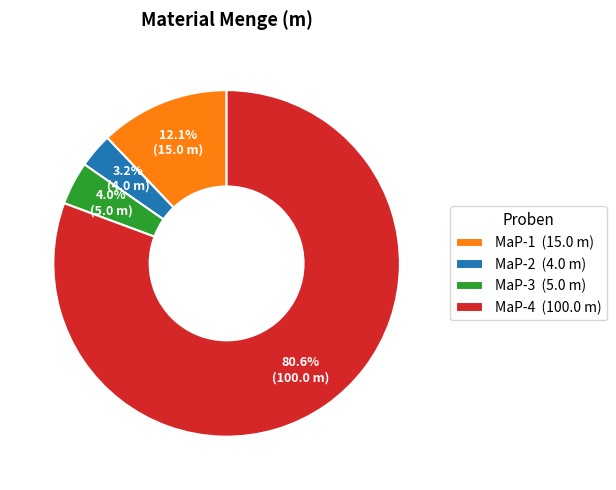

To the nearest percent, what is the difference between the MaP-1 and MaP-4 slice percentages?

69%